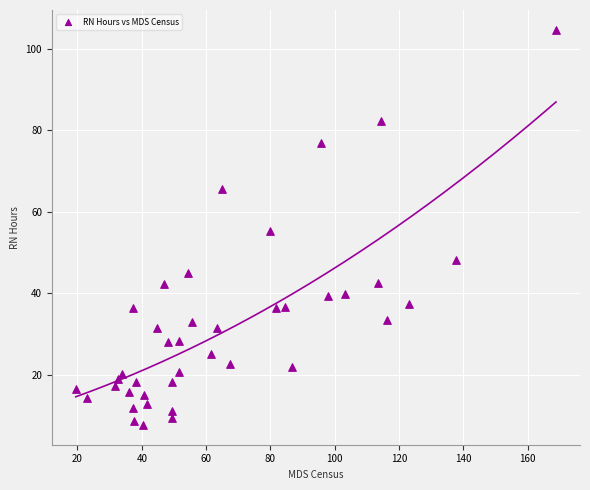

What is the range of X values (max minus min)?

149.3